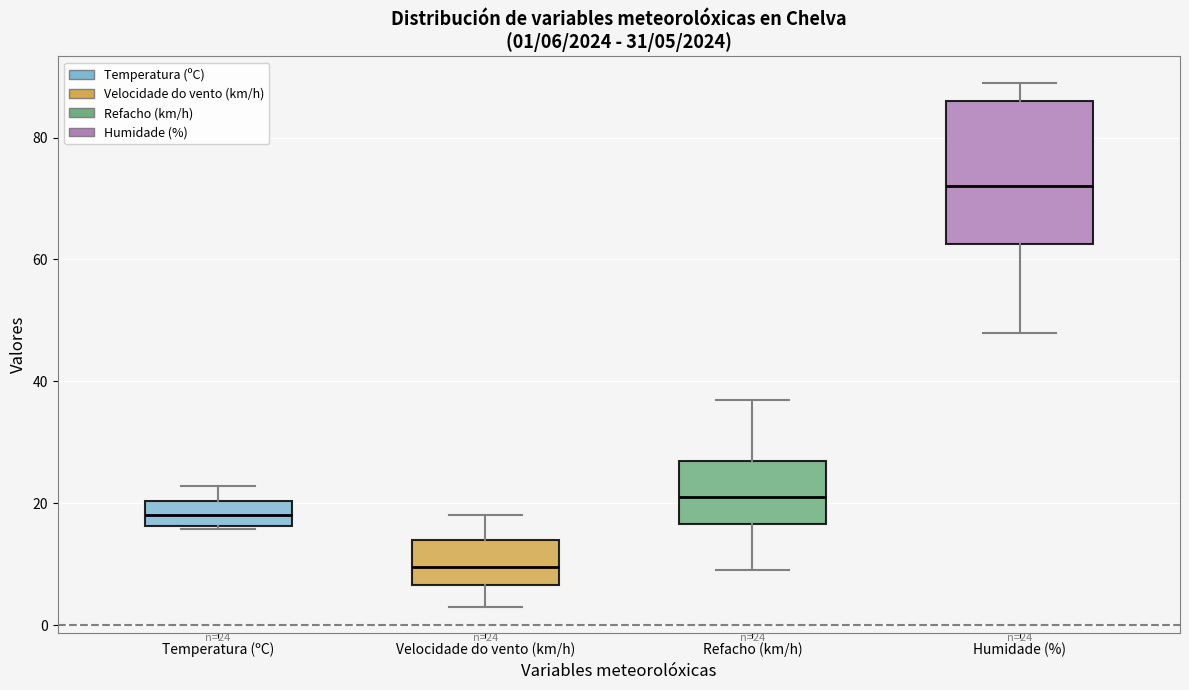

Which box is the tallest, from its lower edge to its upper edge?

Humidade (%)